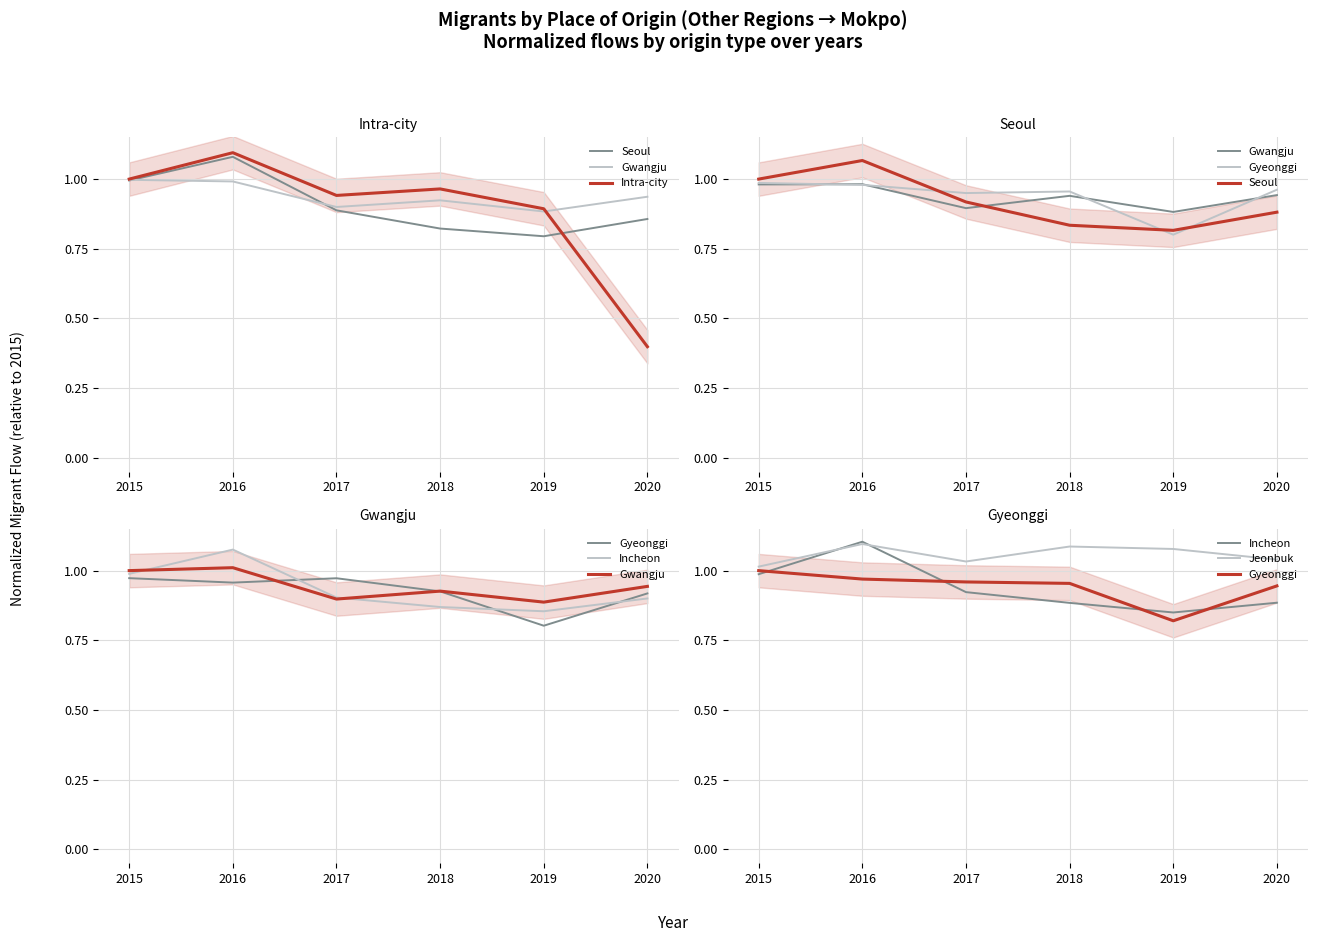

Reading left to right, transcribe all the data shown in this chart.

Seoul: 2015=1.0	2016=1.1	2017=0.9	2018=0.8	2019=0.8	2020=0.9
Gwangju: 2015=1.0	2016=1.0	2017=0.9	2018=0.9	2019=0.9	2020=0.9
Intra-city: 2015=1.0	2016=1.1	2017=0.9	2018=1.0	2019=0.9	2020=0.4
Gyeonggi: 2015=1.0	2016=1.0	2017=1.0	2018=1.0	2019=0.8	2020=0.9
Incheon: 2015=1.0	2016=1.1	2017=0.9	2018=0.9	2019=0.8	2020=0.9
Jeonbuk: 2015=1.0	2016=1.1	2017=1.0	2018=1.1	2019=1.1	2020=1.0